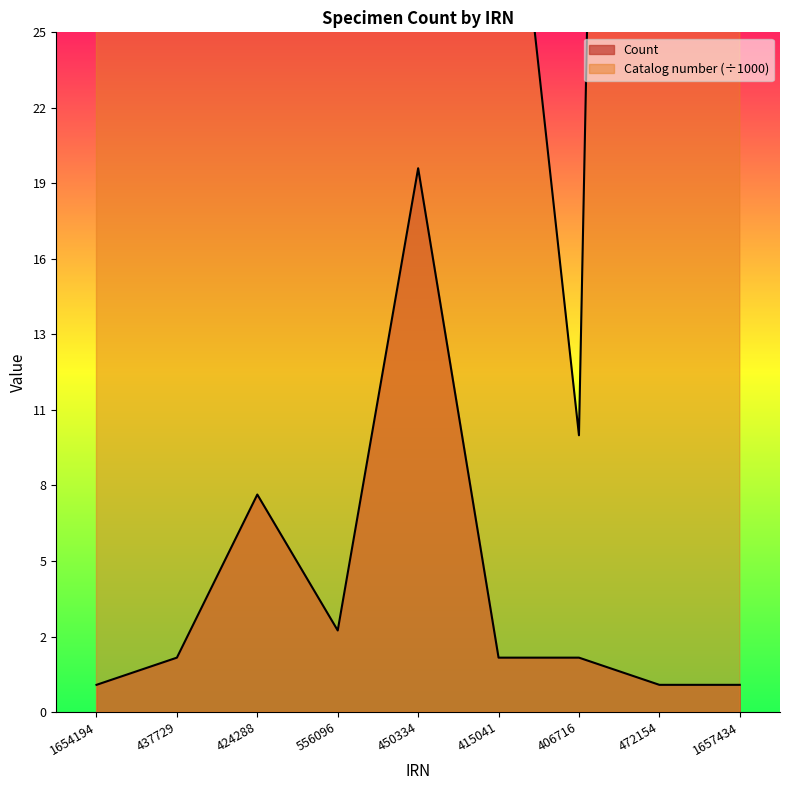

True or false: Catalog number and Count intersect in this chart.

False